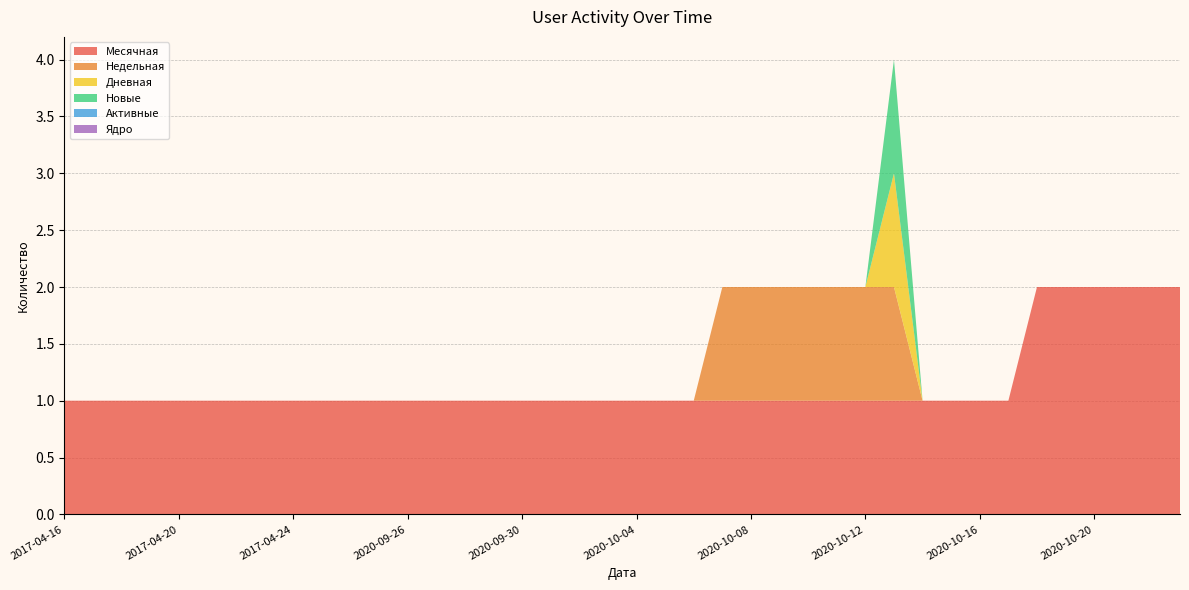

Reading left to right, transcribe all the data shown in this chart.

Месячная: 2017-04-16=1	2017-04-17=1	2017-04-18=1	2017-04-19=1	2017-04-20=1	2017-04-21=1	2017-04-22=1	2017-04-23=1	2017-04-24=1	2017-04-25=1	2020-09-24=1	2020-09-25=1	2020-09-26=1	2020-09-27=1	2020-09-28=1	2020-09-29=1	2020-09-30=1	2020-10-01=1	2020-10-02=1	2020-10-03=1	2020-10-04=1	2020-10-05=1	2020-10-06=1	2020-10-07=1	2020-10-08=1	2020-10-09=1	2020-10-10=1	2020-10-11=1	2020-10-12=1	2020-10-13=1	2020-10-14=1	2020-10-15=1	2020-10-16=1	2020-10-17=1	2020-10-18=2	2020-10-19=2	2020-10-20=2	2020-10-21=2	2020-10-22=2	2020-10-23=2
Недельная: 2017-04-16=0	2017-04-17=0	2017-04-18=0	2017-04-19=0	2017-04-20=0	2017-04-21=0	2017-04-22=0	2017-04-23=0	2017-04-24=0	2017-04-25=0	2020-09-24=0	2020-09-25=0	2020-09-26=0	2020-09-27=0	2020-09-28=0	2020-09-29=0	2020-09-30=0	2020-10-01=0	2020-10-02=0	2020-10-03=0	2020-10-04=0	2020-10-05=0	2020-10-06=0	2020-10-07=1	2020-10-08=1	2020-10-09=1	2020-10-10=1	2020-10-11=1	2020-10-12=1	2020-10-13=1	2020-10-14=0	2020-10-15=0	2020-10-16=0	2020-10-17=0	2020-10-18=0	2020-10-19=0	2020-10-20=0	2020-10-21=0	2020-10-22=0	2020-10-23=0
Дневная: 2017-04-16=0	2017-04-17=0	2017-04-18=0	2017-04-19=0	2017-04-20=0	2017-04-21=0	2017-04-22=0	2017-04-23=0	2017-04-24=0	2017-04-25=0	2020-09-24=0	2020-09-25=0	2020-09-26=0	2020-09-27=0	2020-09-28=0	2020-09-29=0	2020-09-30=0	2020-10-01=0	2020-10-02=0	2020-10-03=0	2020-10-04=0	2020-10-05=0	2020-10-06=0	2020-10-07=0	2020-10-08=0	2020-10-09=0	2020-10-10=0	2020-10-11=0	2020-10-12=0	2020-10-13=1	2020-10-14=0	2020-10-15=0	2020-10-16=0	2020-10-17=0	2020-10-18=0	2020-10-19=0	2020-10-20=0	2020-10-21=0	2020-10-22=0	2020-10-23=0
Новые: 2017-04-16=0	2017-04-17=0	2017-04-18=0	2017-04-19=0	2017-04-20=0	2017-04-21=0	2017-04-22=0	2017-04-23=0	2017-04-24=0	2017-04-25=0	2020-09-24=0	2020-09-25=0	2020-09-26=0	2020-09-27=0	2020-09-28=0	2020-09-29=0	2020-09-30=0	2020-10-01=0	2020-10-02=0	2020-10-03=0	2020-10-04=0	2020-10-05=0	2020-10-06=0	2020-10-07=0	2020-10-08=0	2020-10-09=0	2020-10-10=0	2020-10-11=0	2020-10-12=0	2020-10-13=1	2020-10-14=0	2020-10-15=0	2020-10-16=0	2020-10-17=0	2020-10-18=0	2020-10-19=0	2020-10-20=0	2020-10-21=0	2020-10-22=0	2020-10-23=0
Активные: 2017-04-16=0	2017-04-17=0	2017-04-18=0	2017-04-19=0	2017-04-20=0	2017-04-21=0	2017-04-22=0	2017-04-23=0	2017-04-24=0	2017-04-25=0	2020-09-24=0	2020-09-25=0	2020-09-26=0	2020-09-27=0	2020-09-28=0	2020-09-29=0	2020-09-30=0	2020-10-01=0	2020-10-02=0	2020-10-03=0	2020-10-04=0	2020-10-05=0	2020-10-06=0	2020-10-07=0	2020-10-08=0	2020-10-09=0	2020-10-10=0	2020-10-11=0	2020-10-12=0	2020-10-13=0	2020-10-14=0	2020-10-15=0	2020-10-16=0	2020-10-17=0	2020-10-18=0	2020-10-19=0	2020-10-20=0	2020-10-21=0	2020-10-22=0	2020-10-23=0
Ядро: 2017-04-16=0	2017-04-17=0	2017-04-18=0	2017-04-19=0	2017-04-20=0	2017-04-21=0	2017-04-22=0	2017-04-23=0	2017-04-24=0	2017-04-25=0	2020-09-24=0	2020-09-25=0	2020-09-26=0	2020-09-27=0	2020-09-28=0	2020-09-29=0	2020-09-30=0	2020-10-01=0	2020-10-02=0	2020-10-03=0	2020-10-04=0	2020-10-05=0	2020-10-06=0	2020-10-07=0	2020-10-08=0	2020-10-09=0	2020-10-10=0	2020-10-11=0	2020-10-12=0	2020-10-13=0	2020-10-14=0	2020-10-15=0	2020-10-16=0	2020-10-17=0	2020-10-18=0	2020-10-19=0	2020-10-20=0	2020-10-21=0	2020-10-22=0	2020-10-23=0